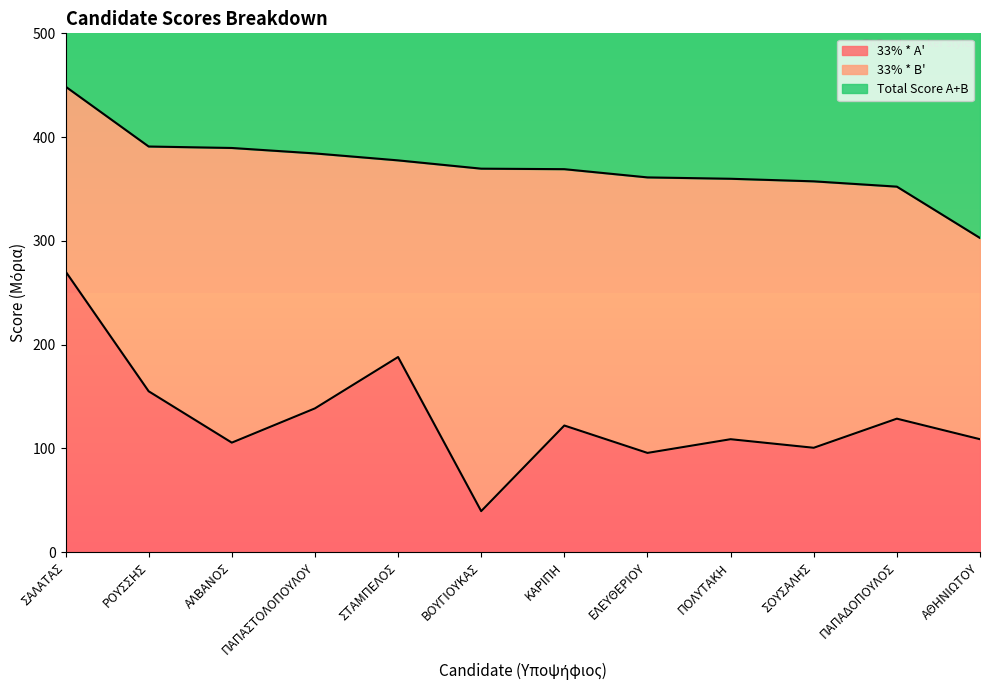

True or false: 33% * A' and Total Score A+B cross at least once.

False